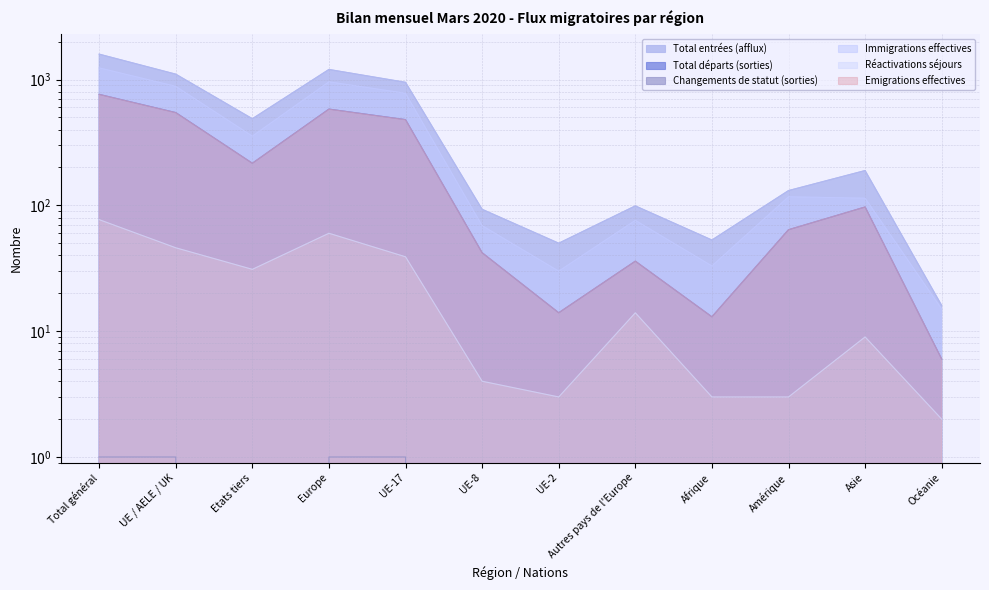

True or false: Immigrations effectives and Total entrées (afflux) cross at least once.

False